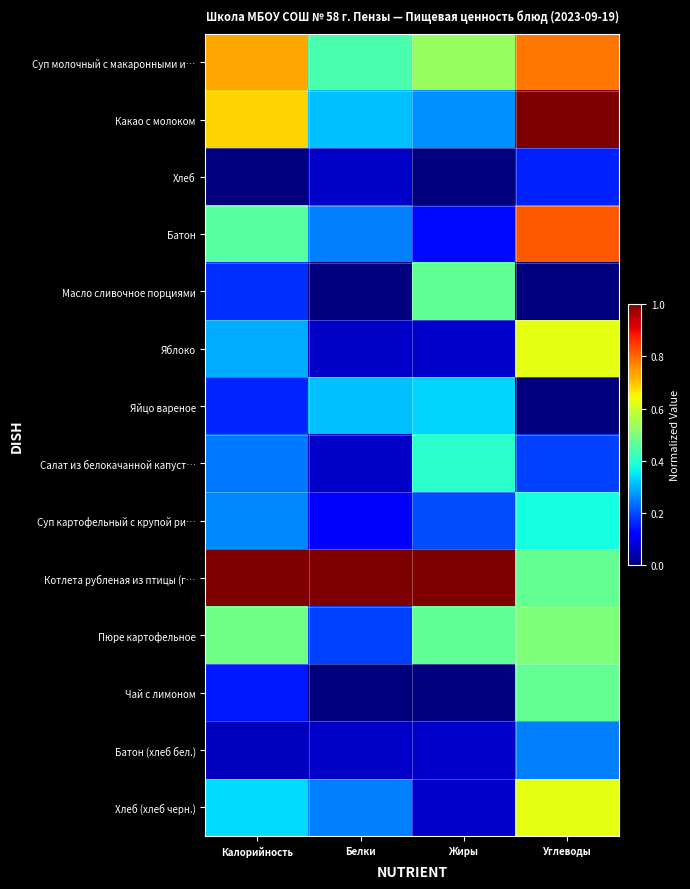

Which series has the largest range (max minus min)?

Какао с молоком